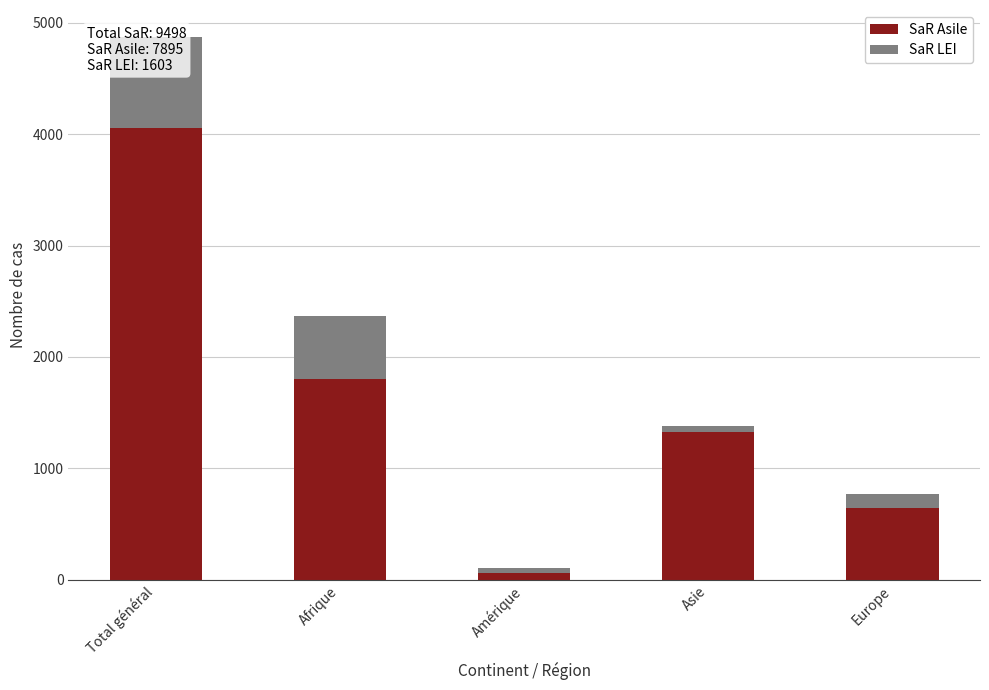

Between Europe and Amérique, which is larger?

Europe